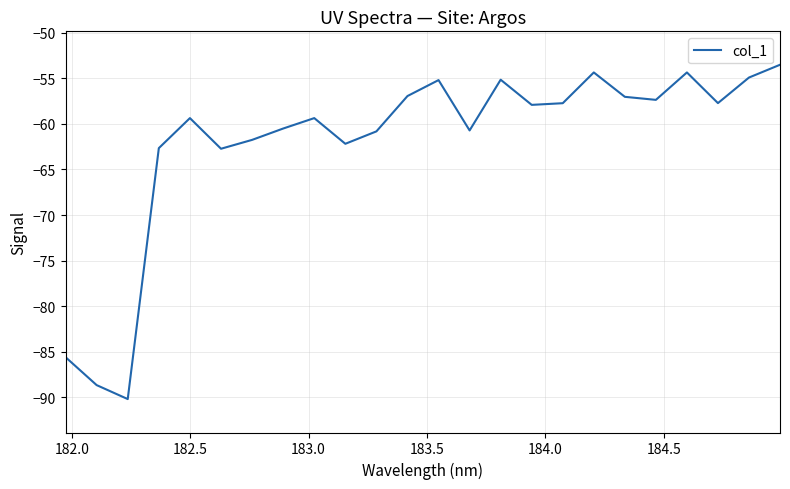

What is the difference between the maximum and minimum values?

36.7